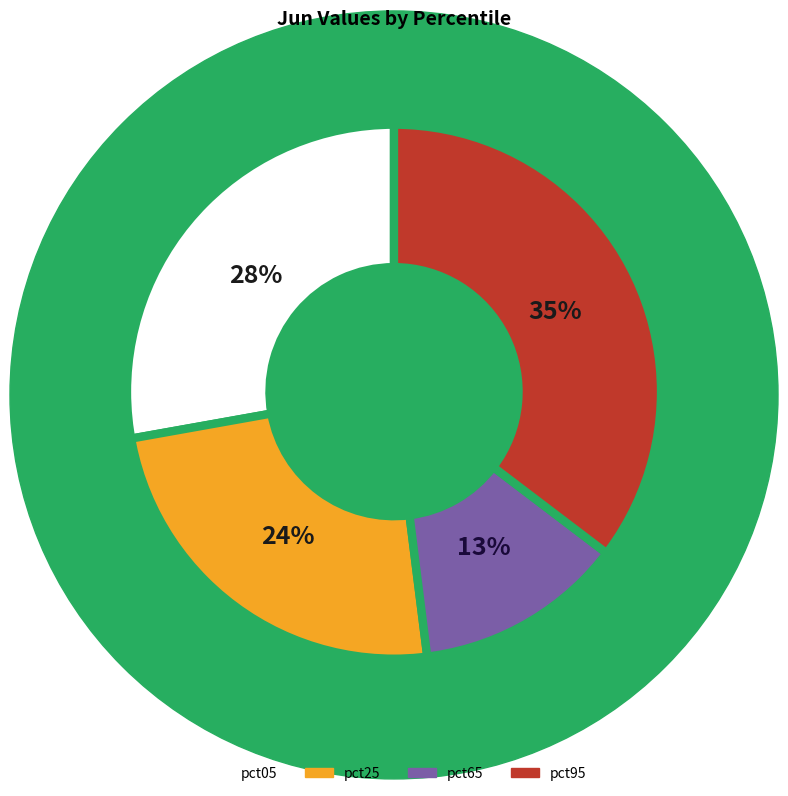

What portion of the pie excludes pct65?

87.3%